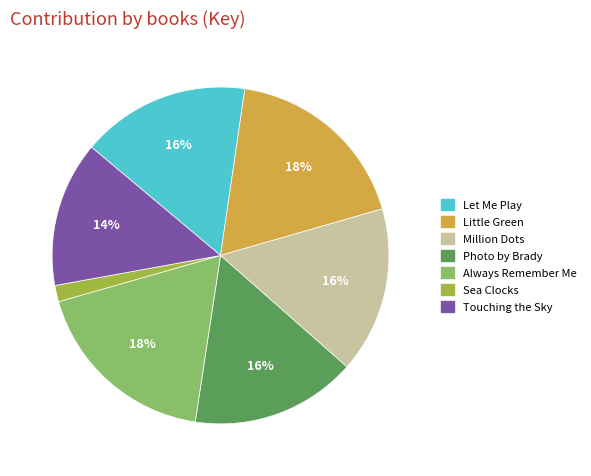

Between Always Remember Me and Sea Clocks, which is larger?

Always Remember Me